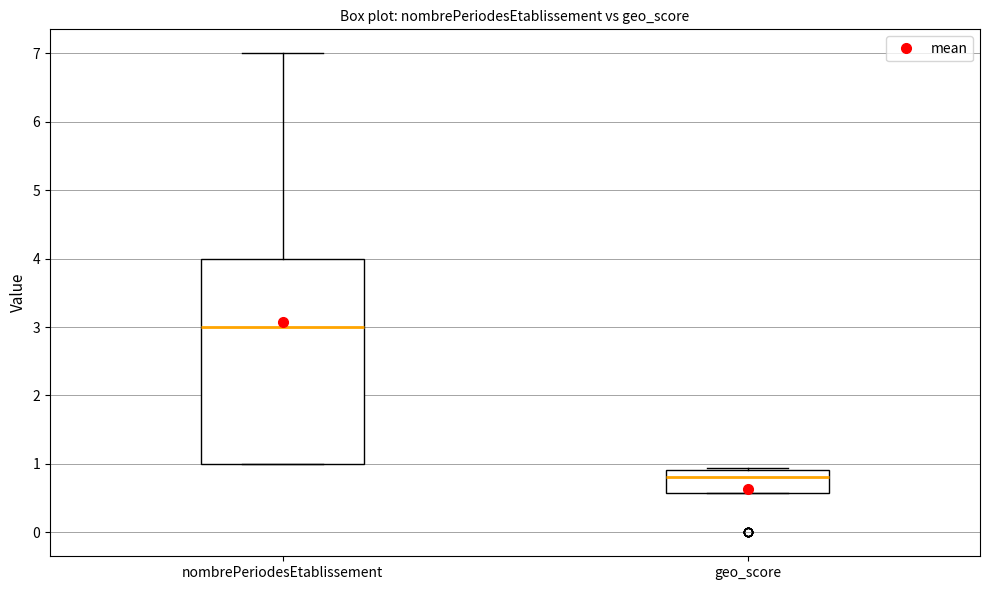

Where is the lower edge of the box for geo_score on the y-axis? The values are not printed on the chart, so give them approximately, as read against the axis.

0.6